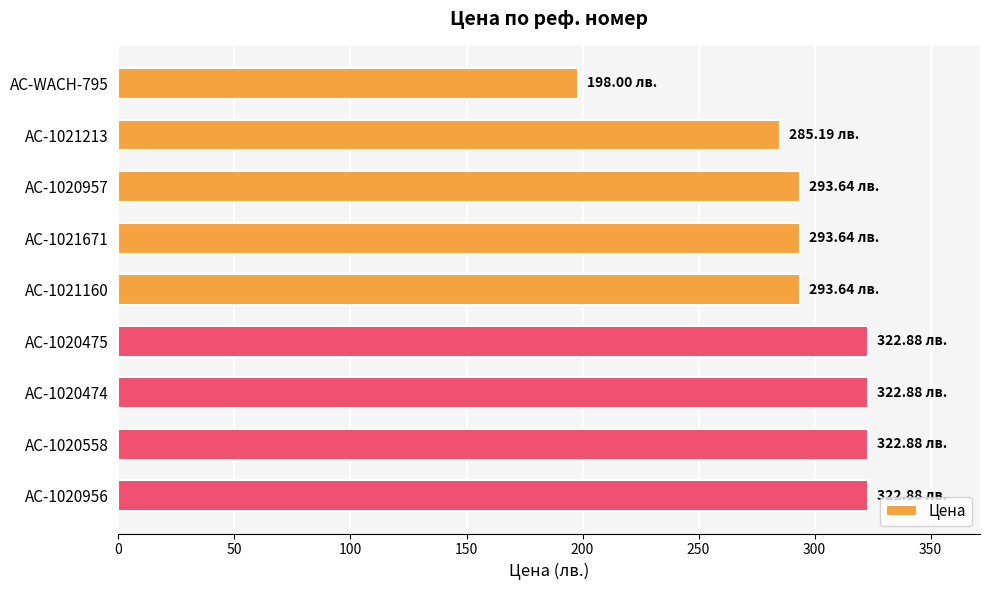

How many values are below 293?

2